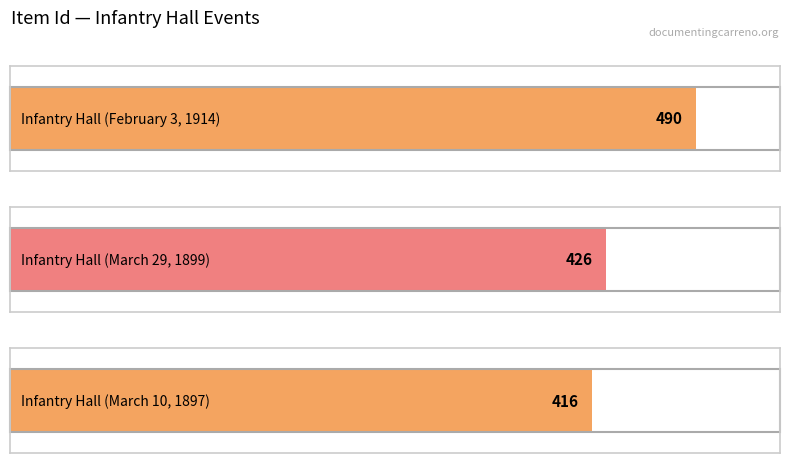

What is the change in value from Infantry Hall (March 29, 1899) to Infantry Hall (March 10, 1897)?

-10